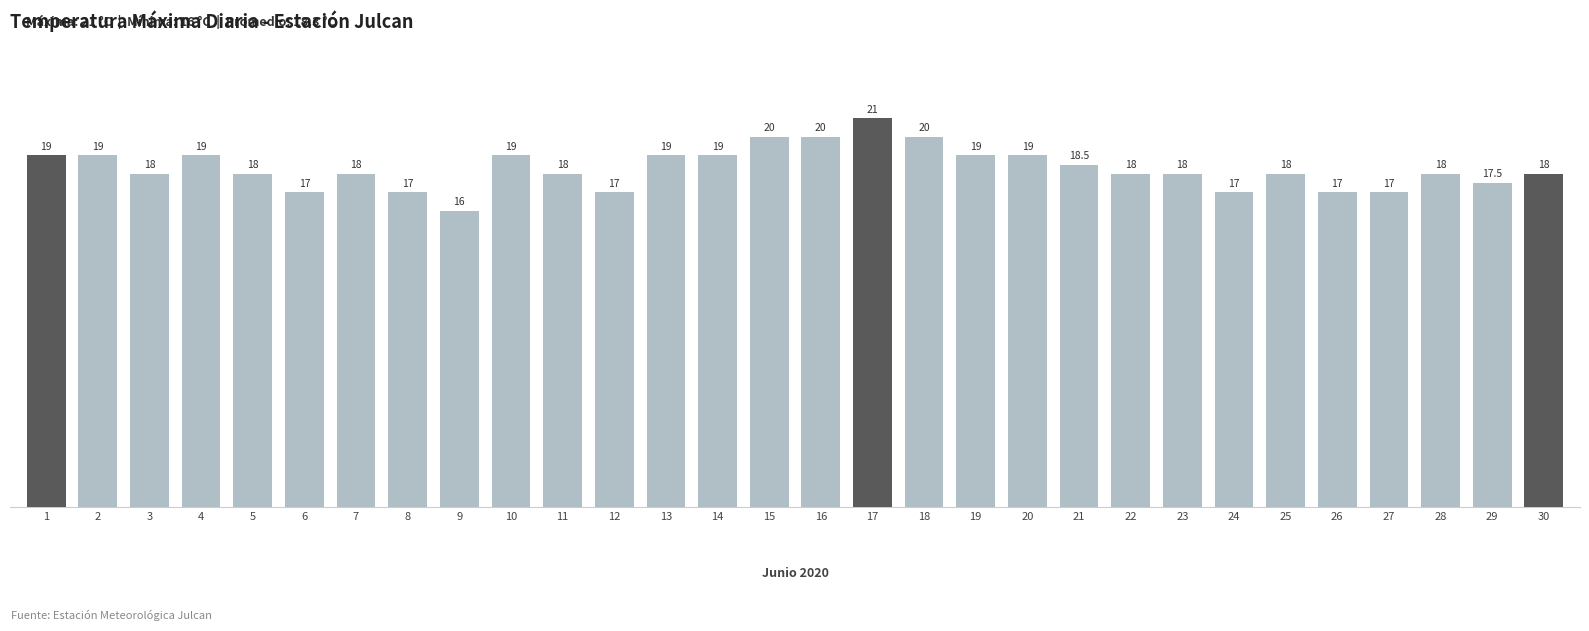

What is the maximum value shown in the chart?

21.0